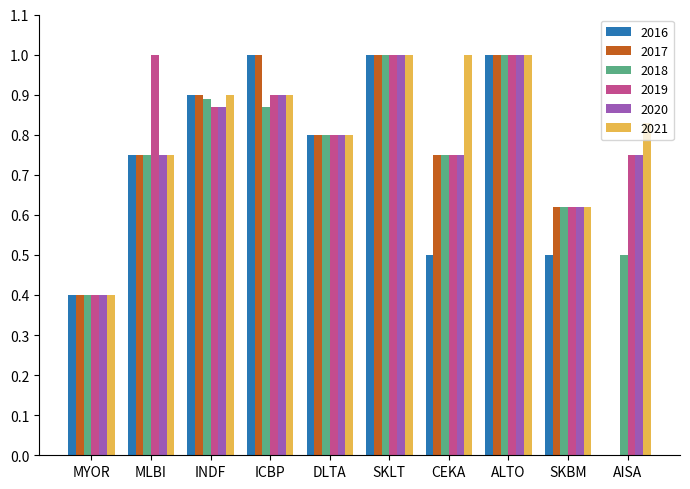

What is the total value across all series at SKLT?

6.0